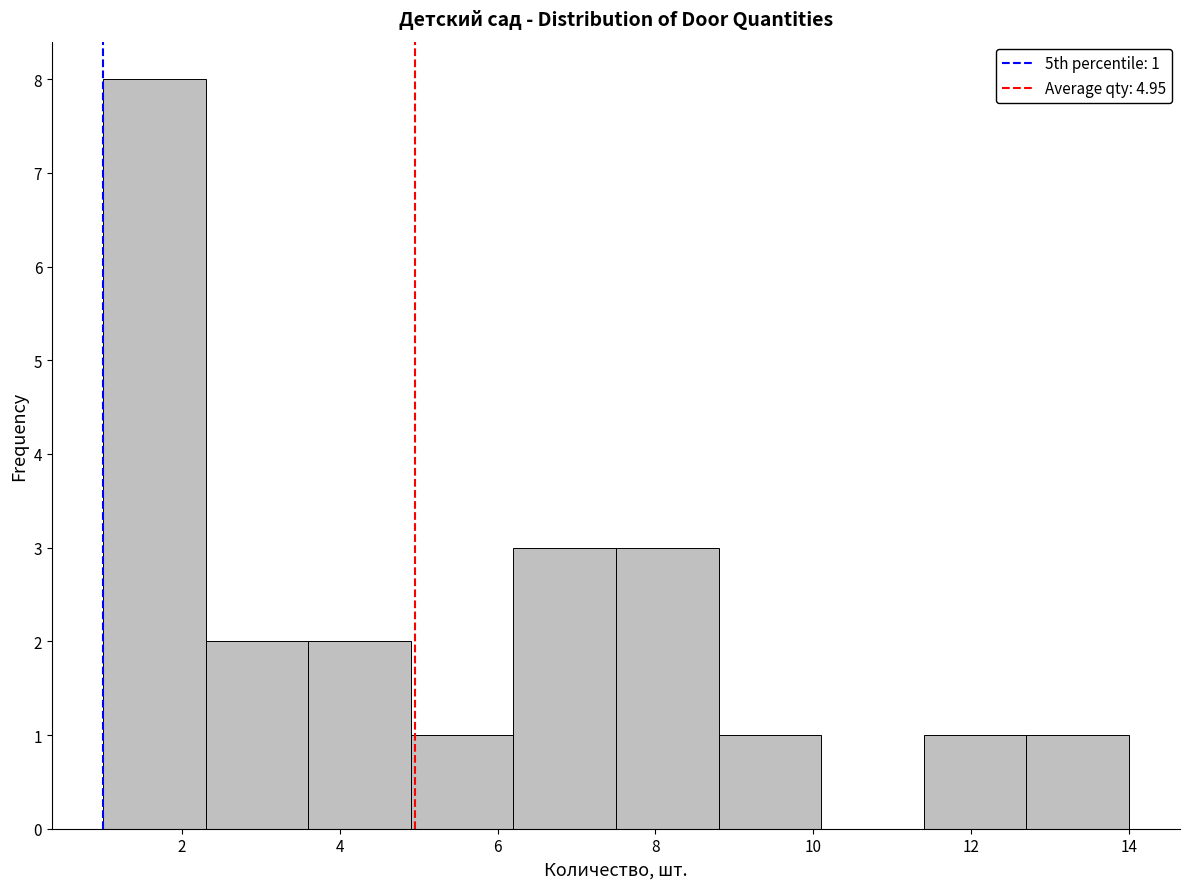

Over which range of the x-axis is the bar tallest?

1.0 to 2.3